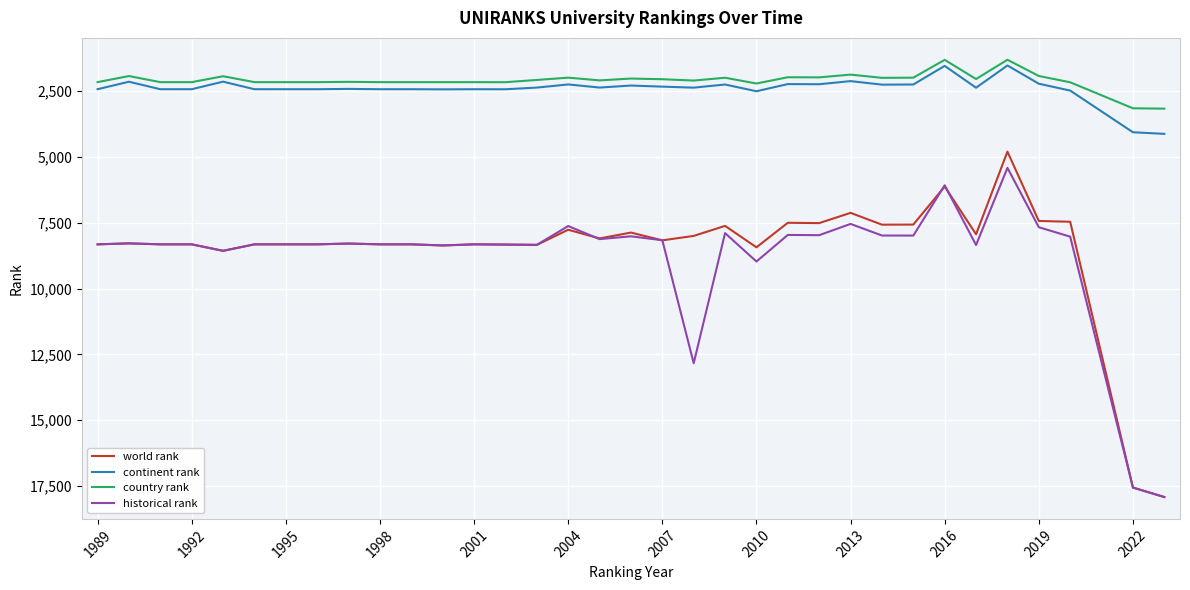

True or false: continent rank and historical rank cross at least once.

False